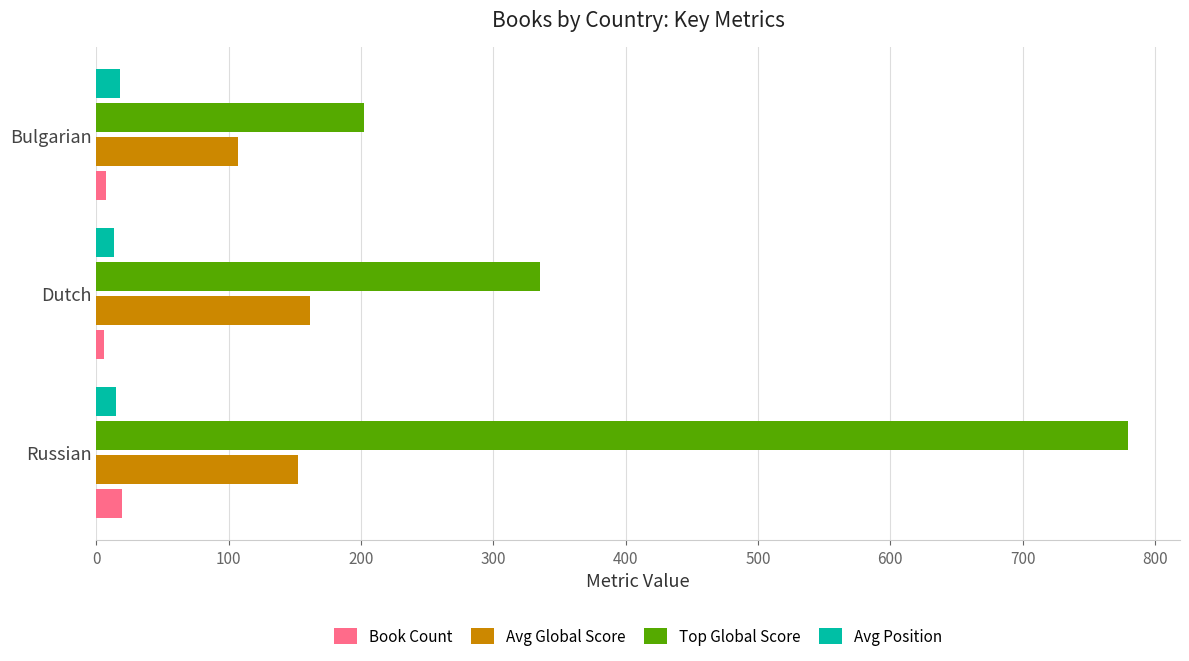

List the labels in order of Top Global Score value, largest first.

Russian, Dutch, Bulgarian